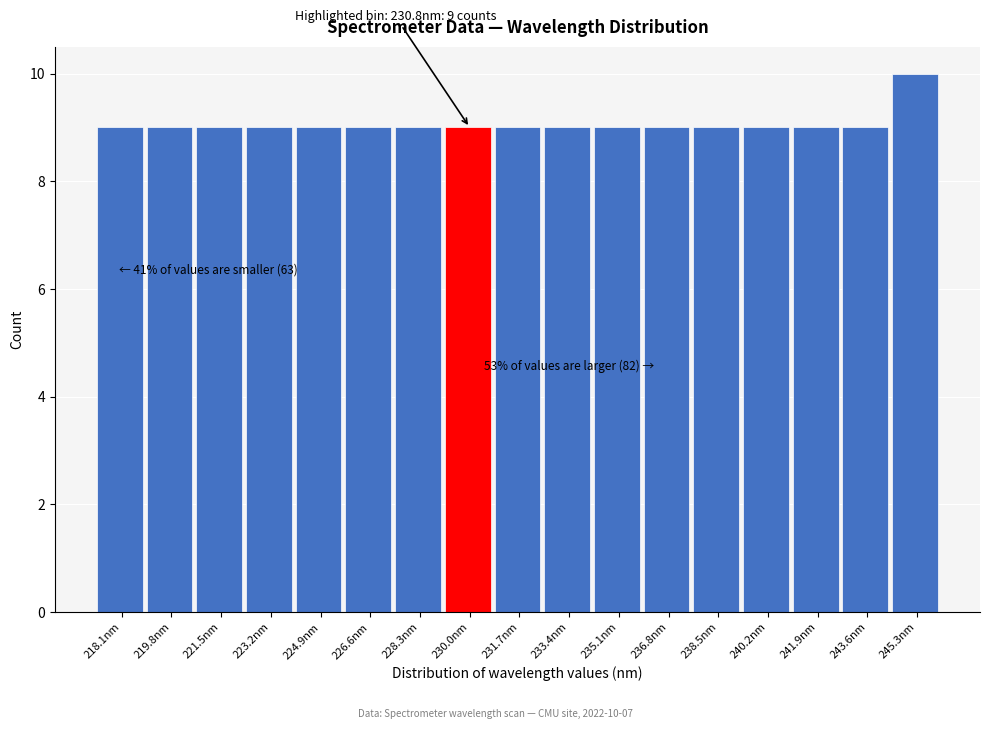

Reading left to right, extract all data points from this chart.

9	9	9	9	9	9	9	9	9	9	9	9	9	9	9	9	10